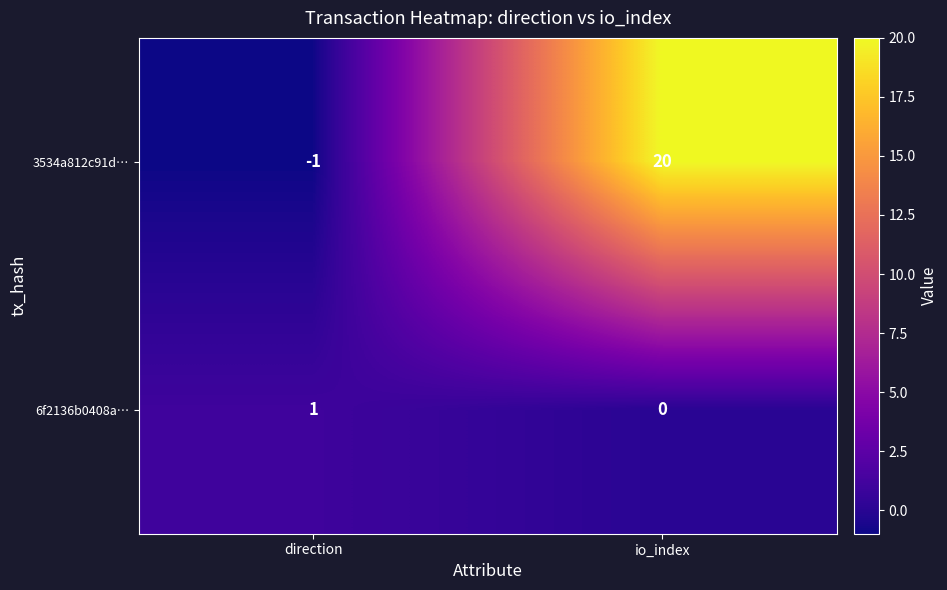

What is the difference between the highest and lowest values at direction?

2